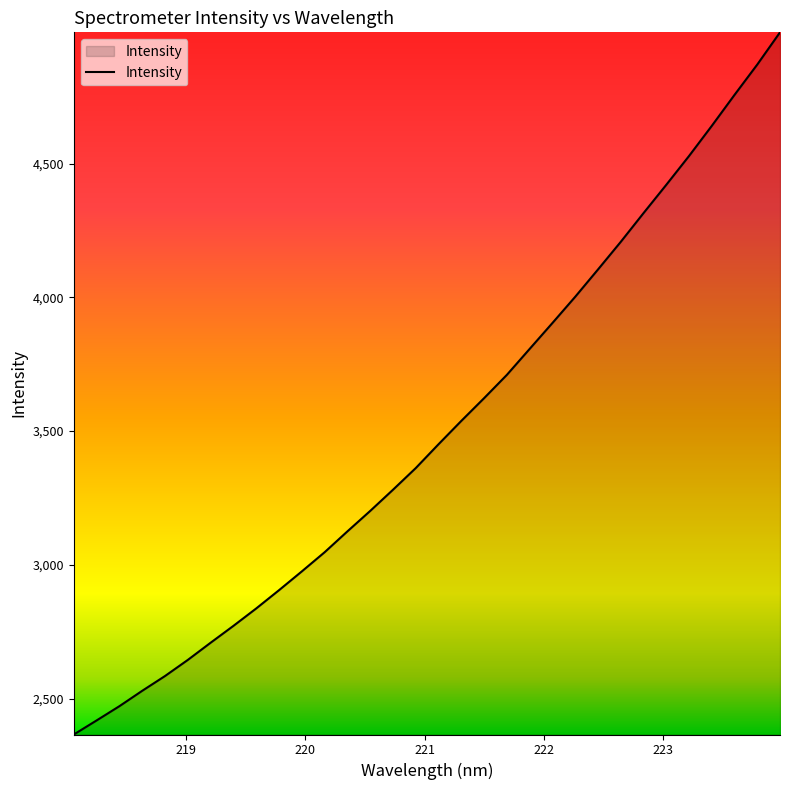

What is the maximum value shown in the chart?

4990.9